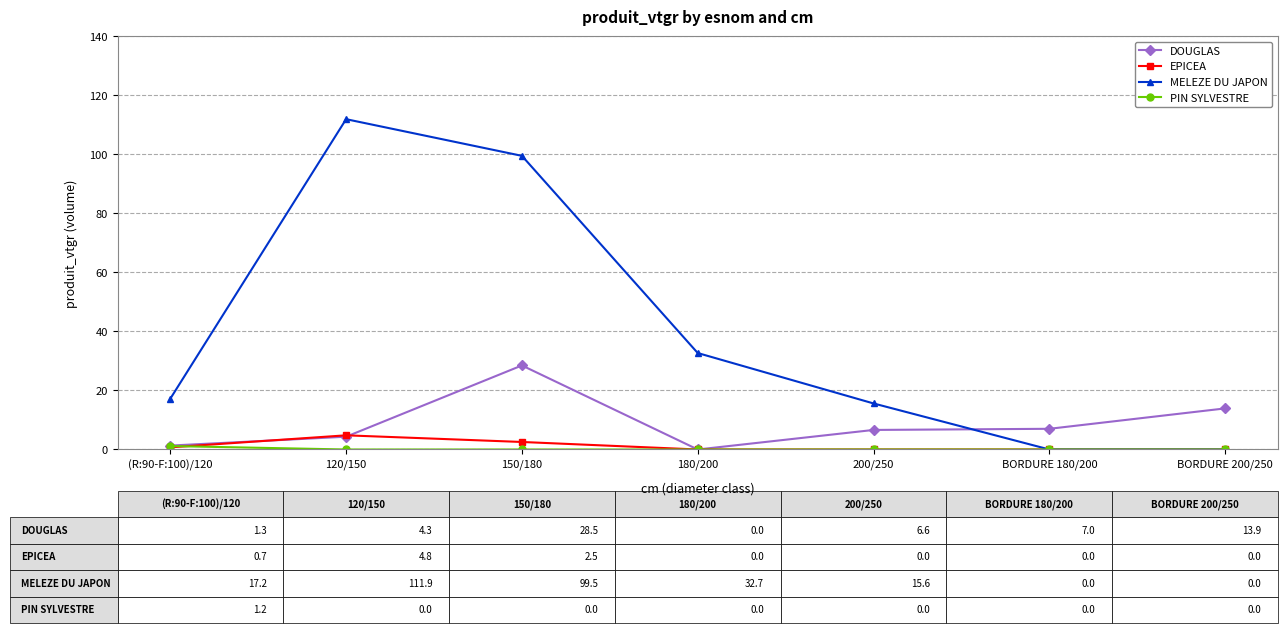

True or false: DOUGLAS has a value of 17.6 at 180/200.

False